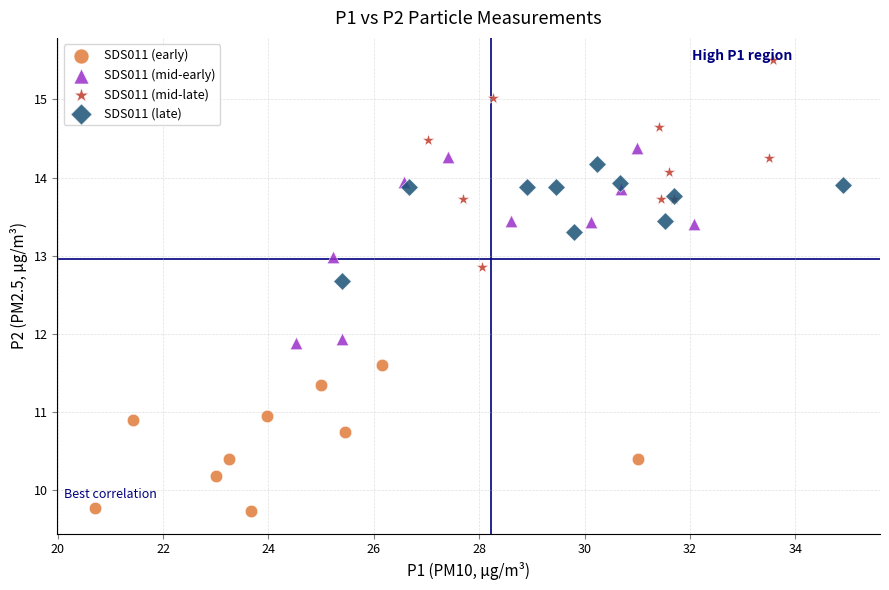

Which series reaches the maximum Y coordinate?

SDS011 (mid-late)